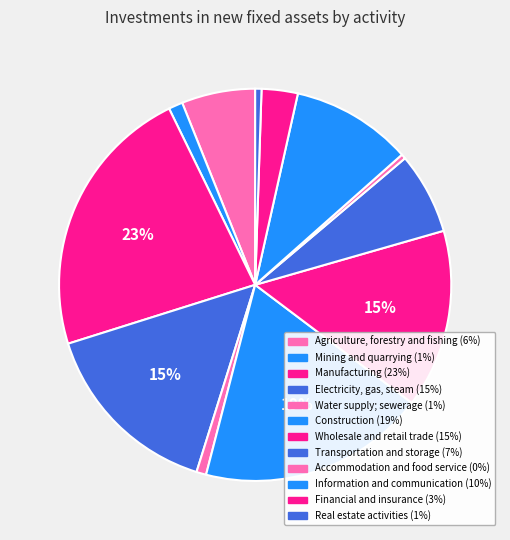

Which category has the smallest portion of the pie?

Accommodation and food service